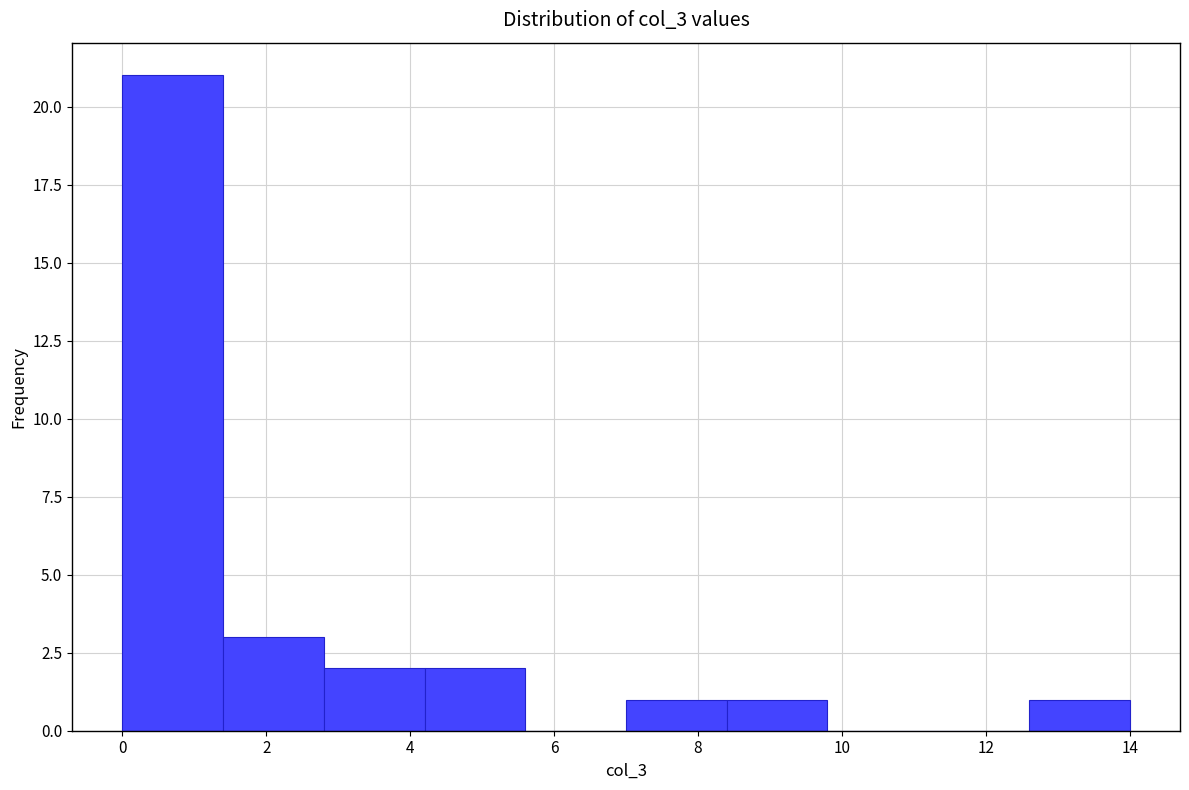

How tall is the bar that spans 12.6 to 14.0 on the x-axis? The values are not printed on the chart, so give them approximately, as read against the axis.

1